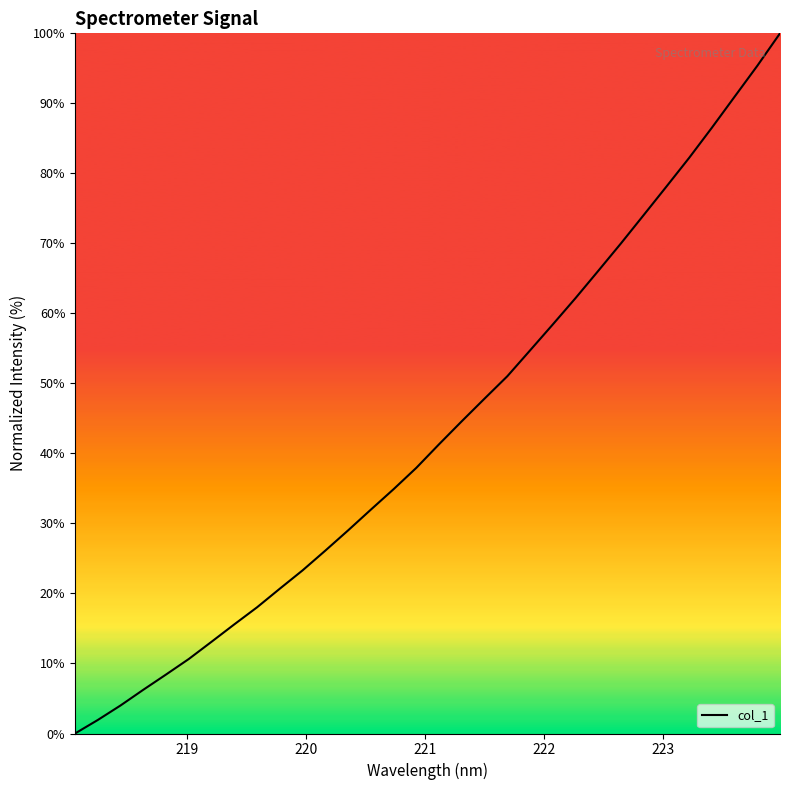

What is the maximum value shown in the chart?

100.0